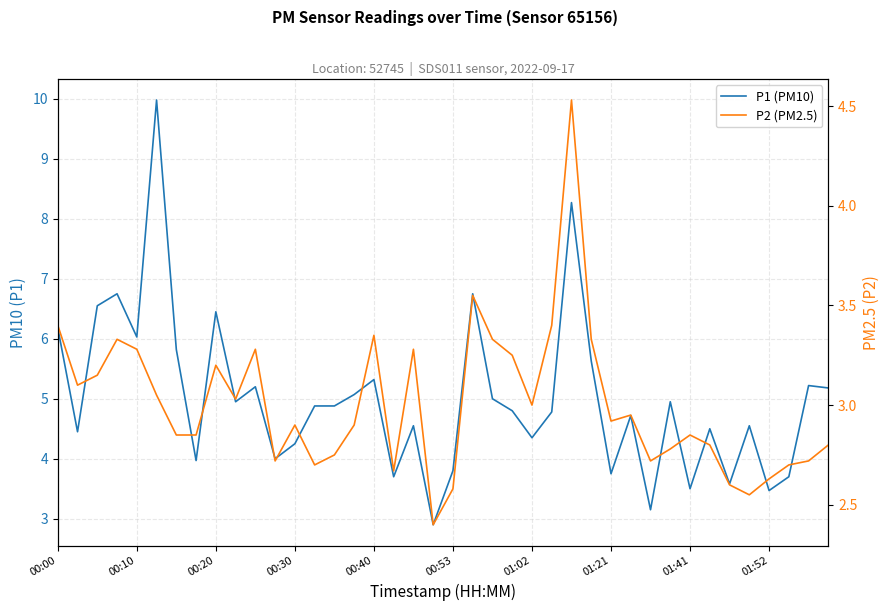

What is the sum of all P2 (PM2.5) values?

120.2